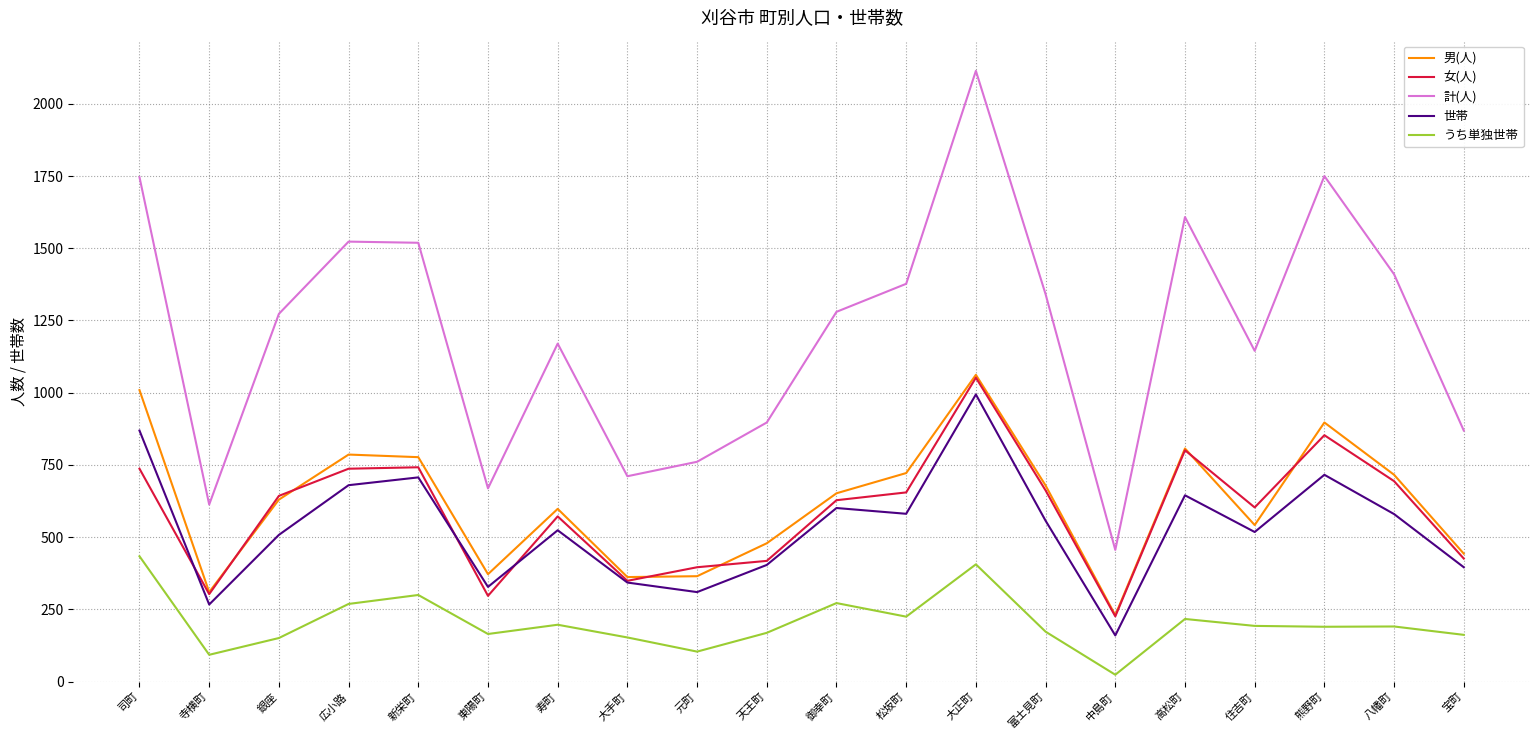

True or false: 計(人) and 世帯 cross at least once.

False